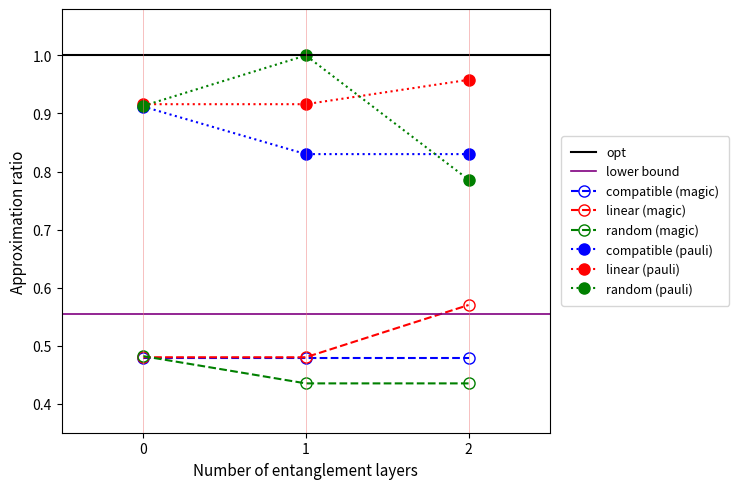

What is the sum of all linear (pauli) values?

2.8